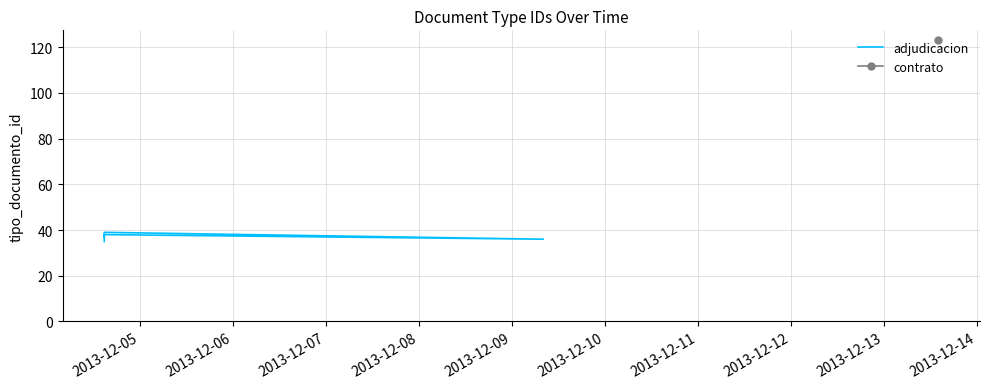

Count the number of categories in the chart.

5